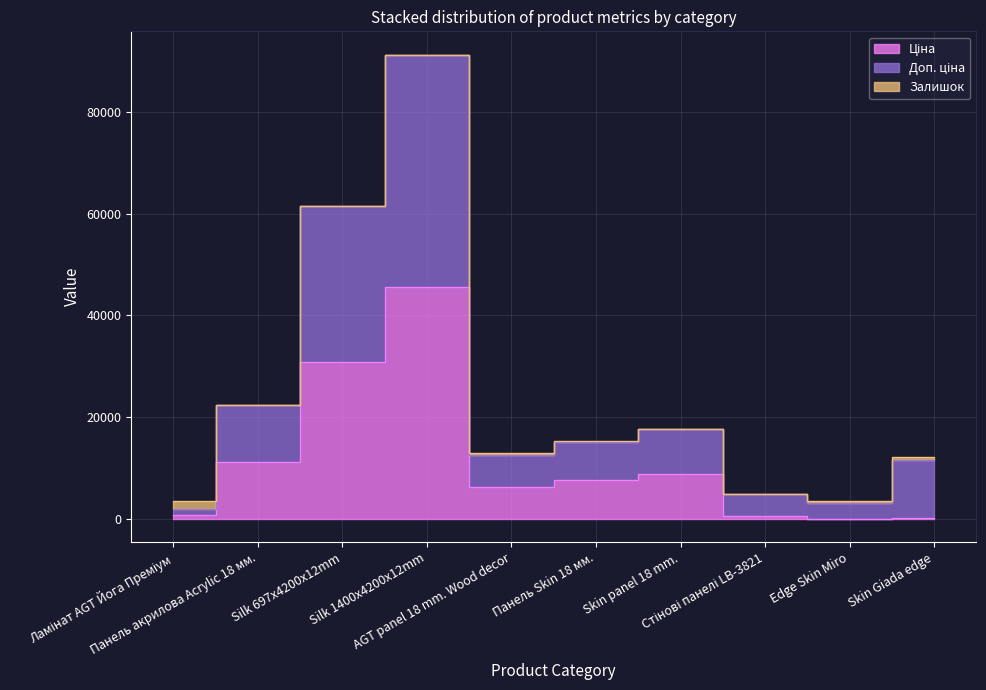

The value of Доп. ціна at Silk 1400x4200x12mm is 130107.1. True or false?

False